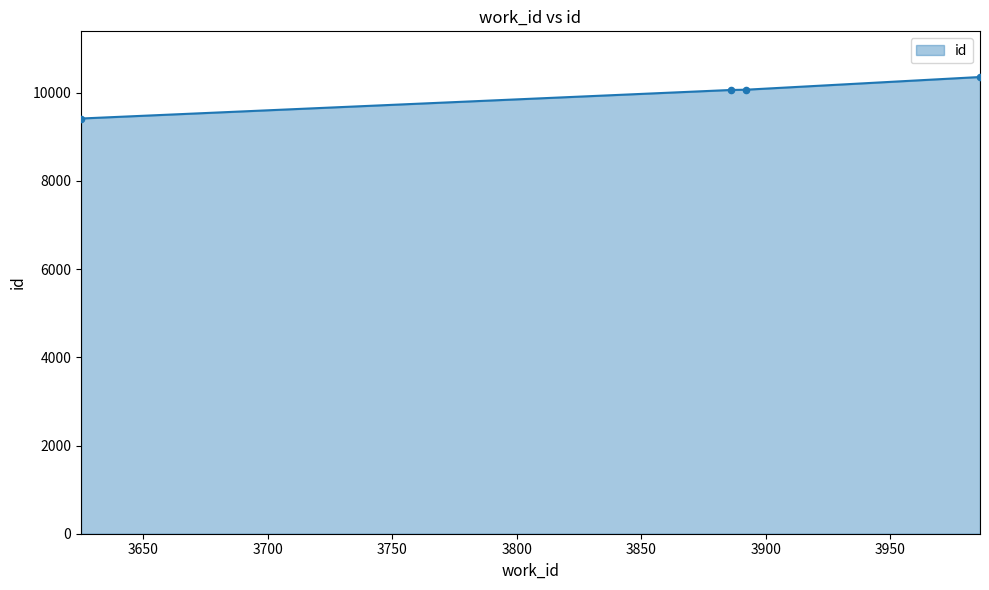

True or false: there are more than 2 points higher than both neighbors.

False